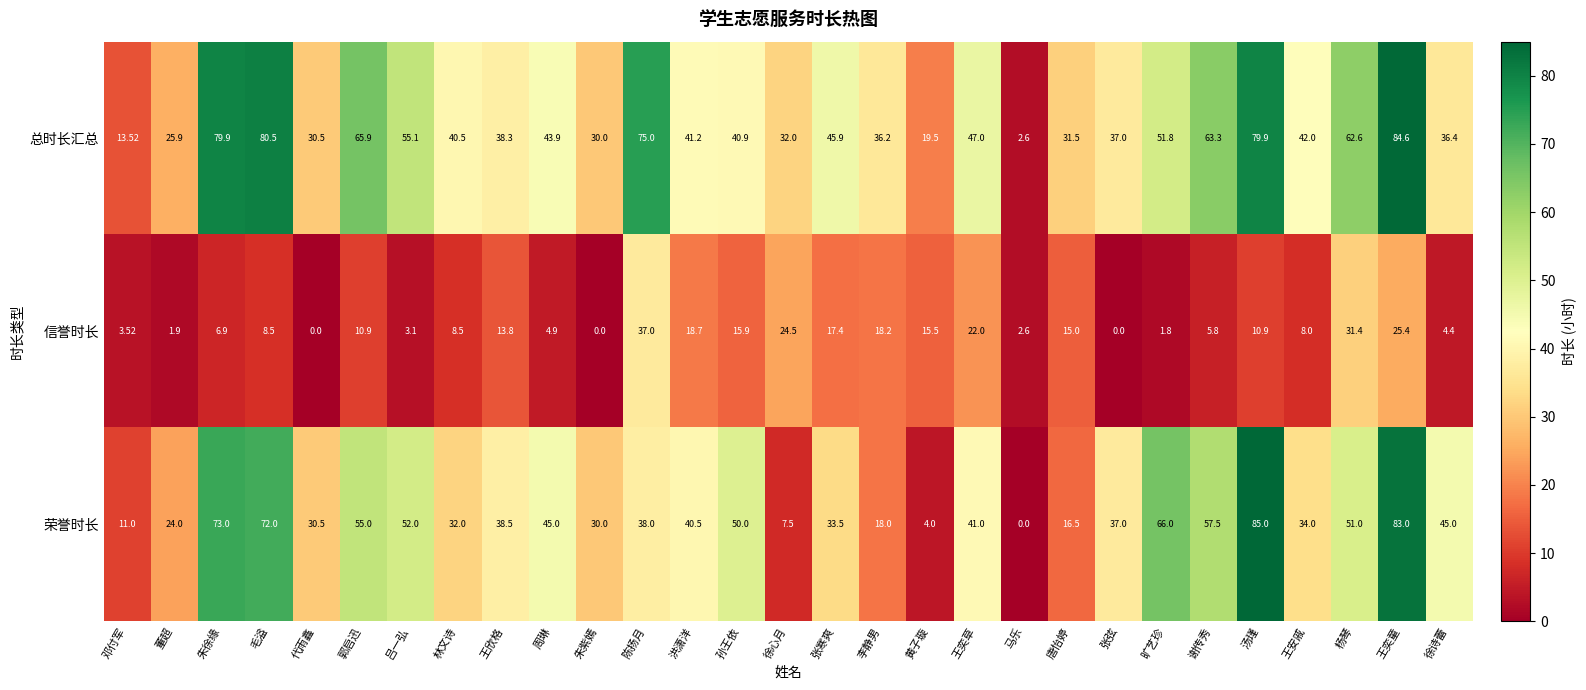

At how many categories does at least one series exceed 22?

26